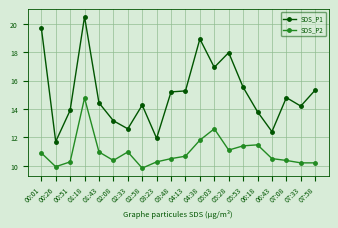

What is the value of the SDS_P1 point at the 2nd from the left?

11.7